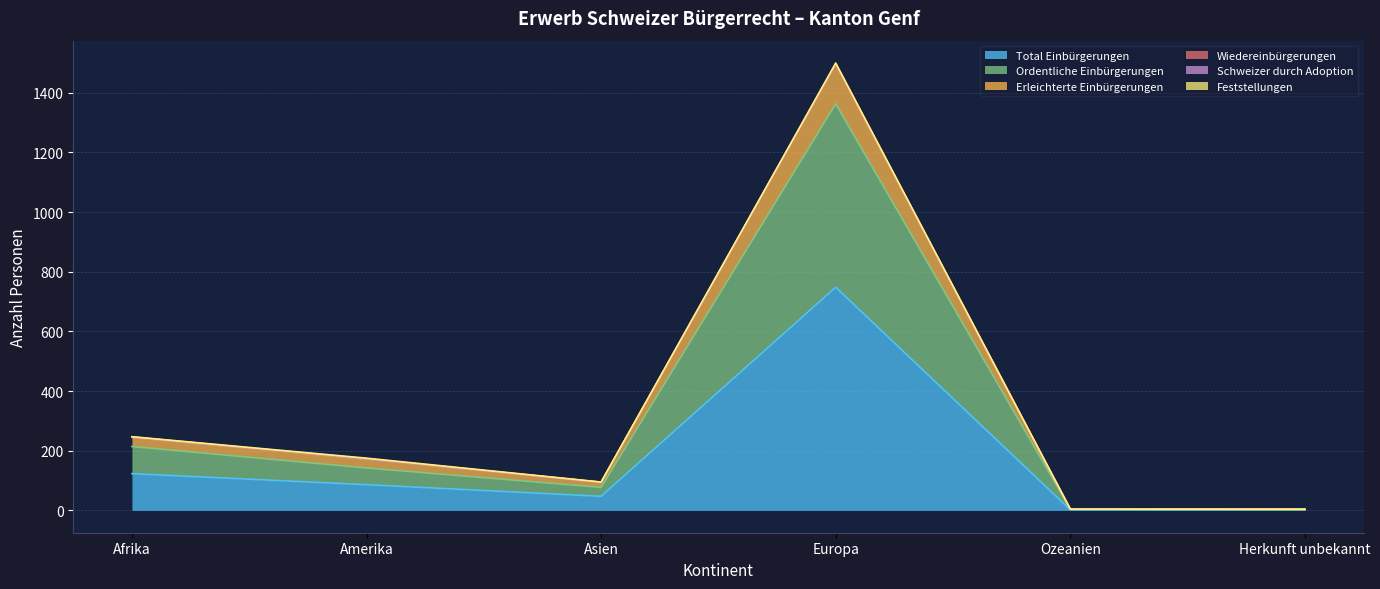

List the labels in order of Ordentliche Einbürgerungen value, largest first.

Europa, Afrika, Amerika, Asien, Ozeanien, Herkunft unbekannt